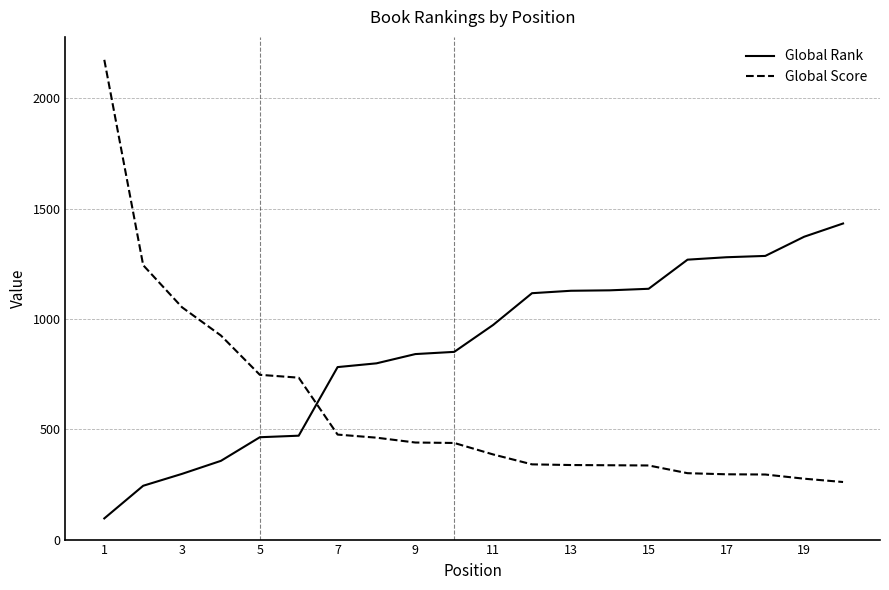

Which series has the largest range (max minus min)?

Global Score